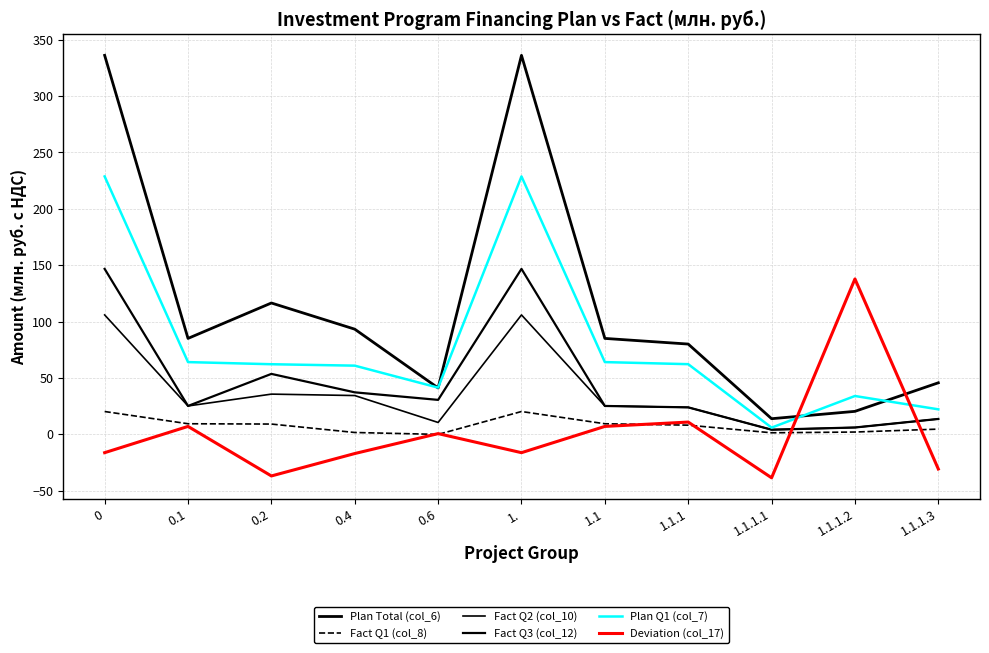

Is this an area chart (filled region under the line)?

No